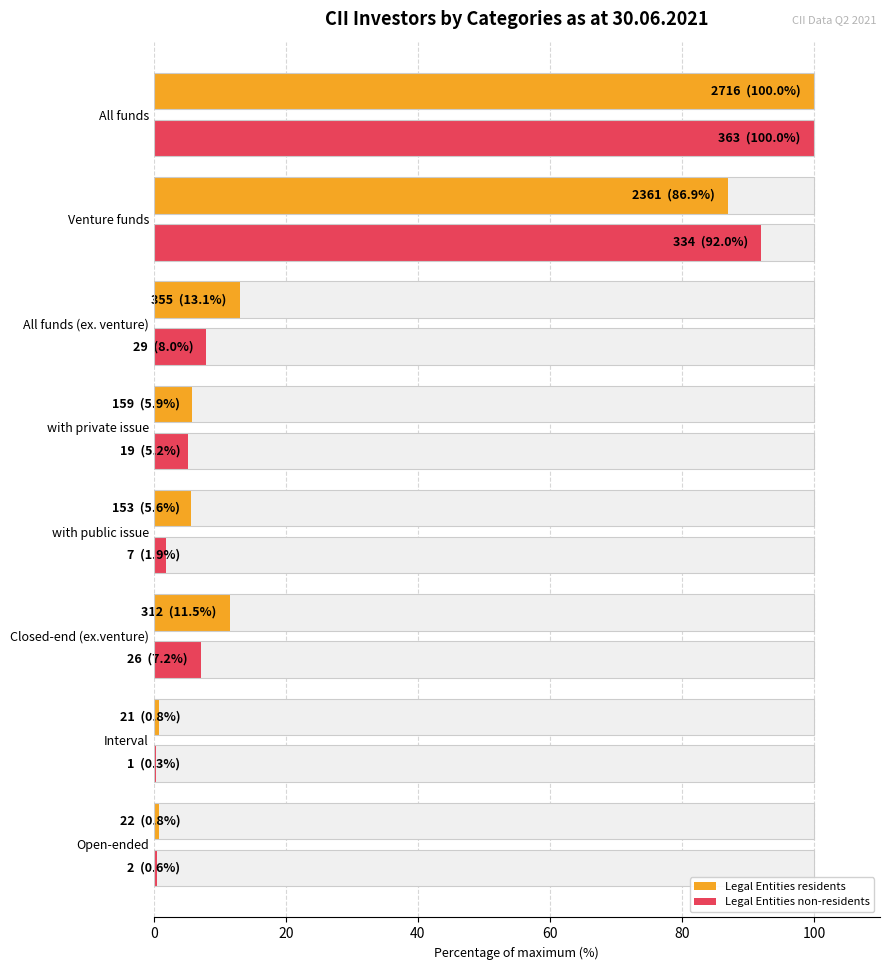

The value of Legal Entities residents at with private issue is 9.4. True or false?

False